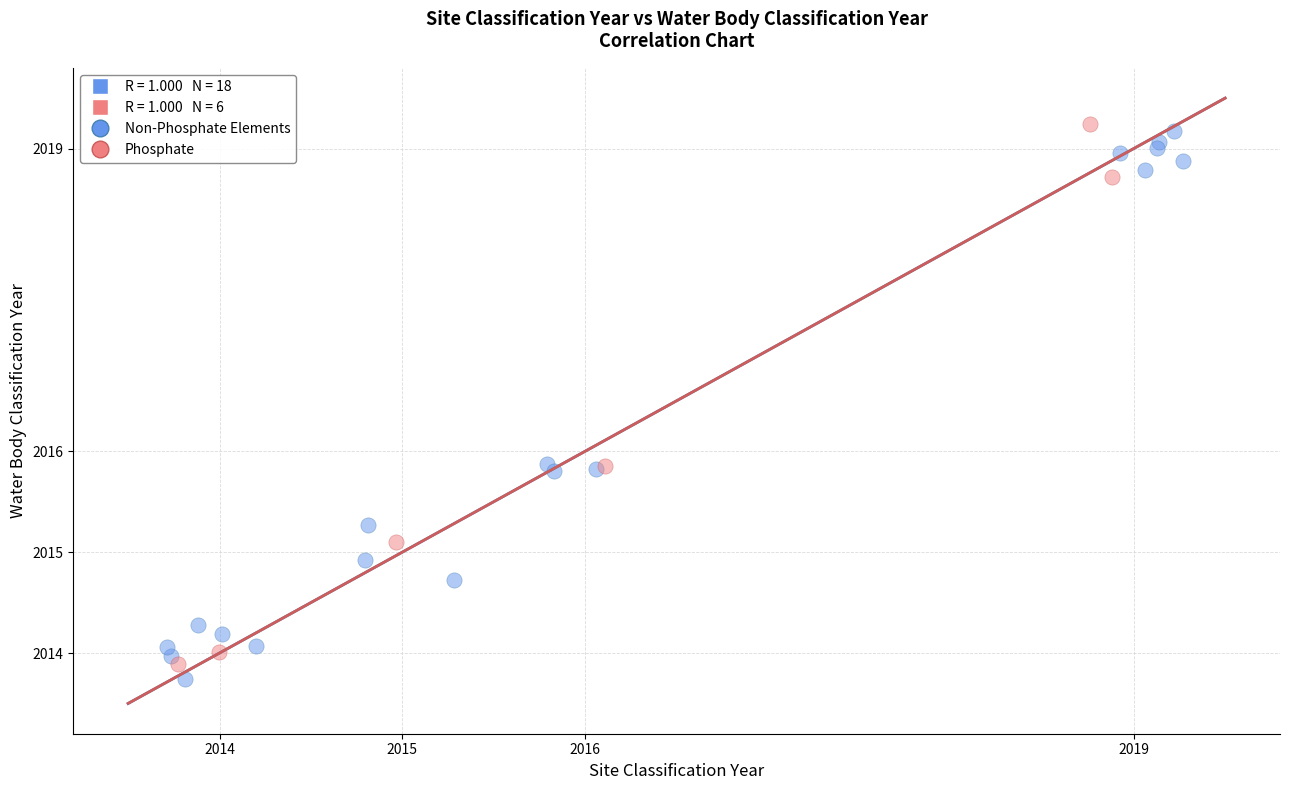

Which series has the widest spread of Y values?

Non-Phosphate Elements